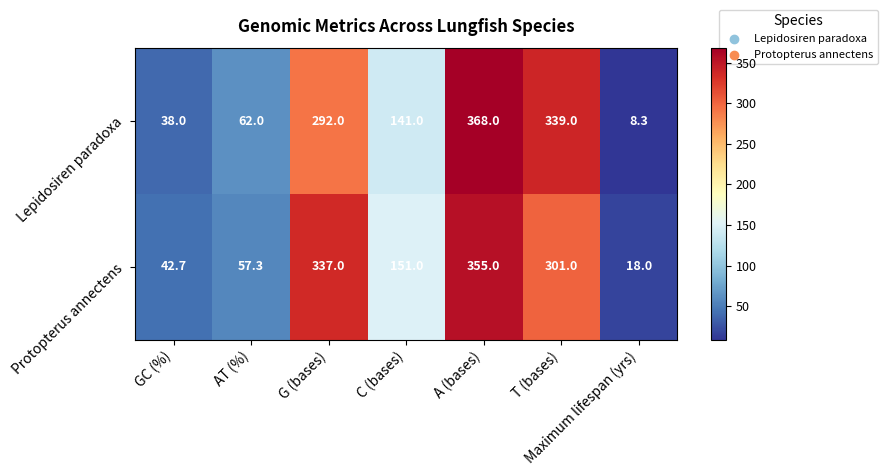

What is the spread (max minus min) of values at C (bases)?

10.0